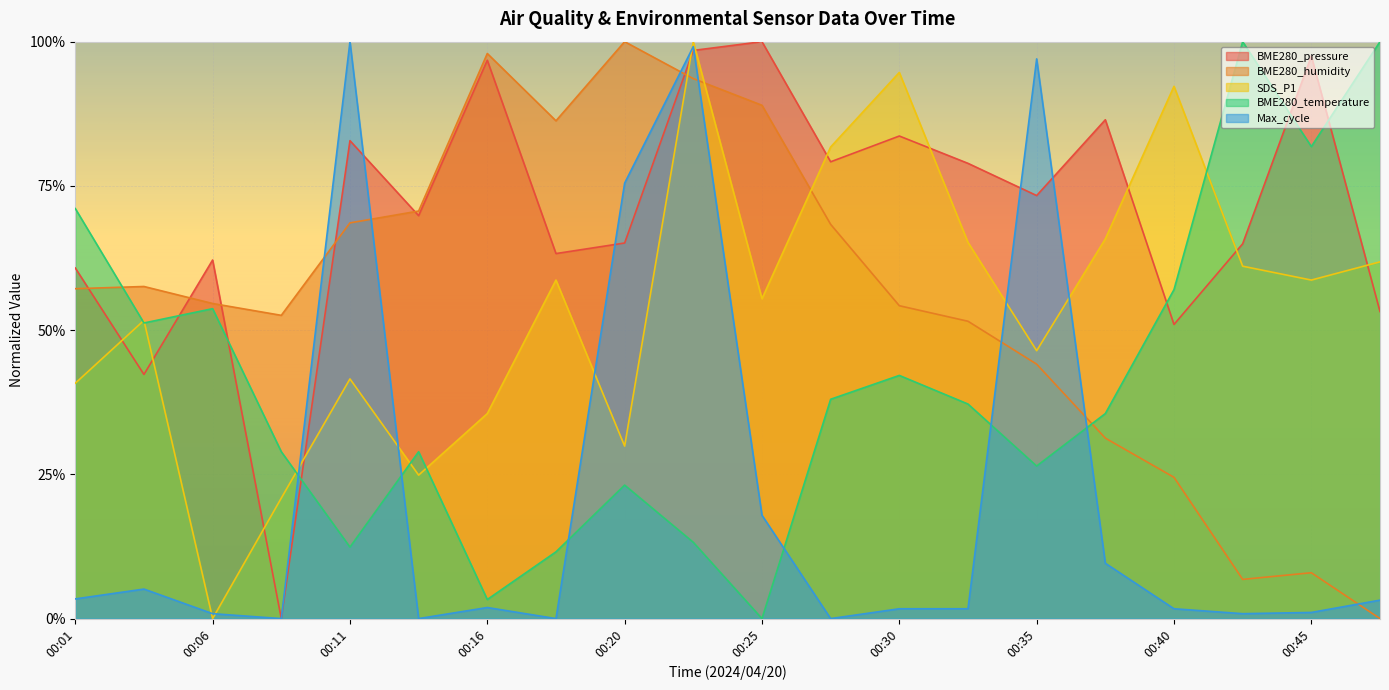

The value of Max_cycle at 00:45 is 0.0. True or false?

False